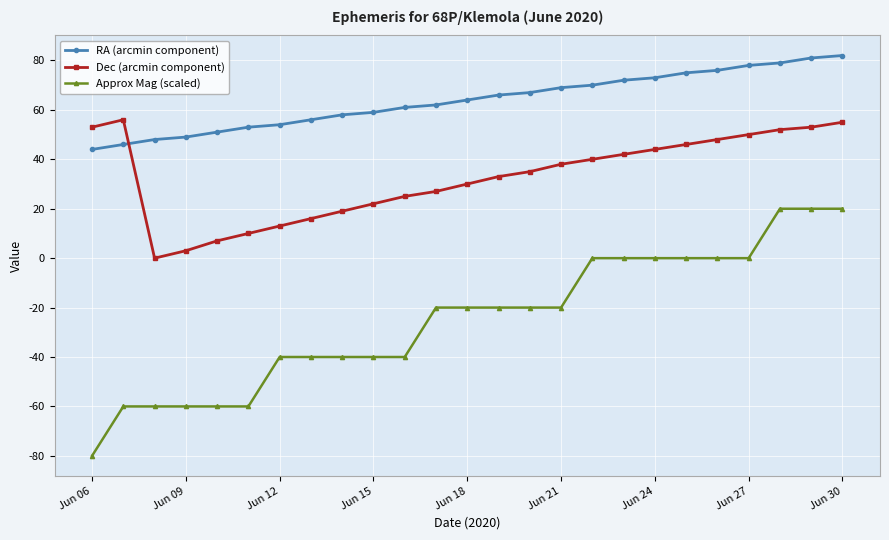

How many lines are shown in the chart?

3